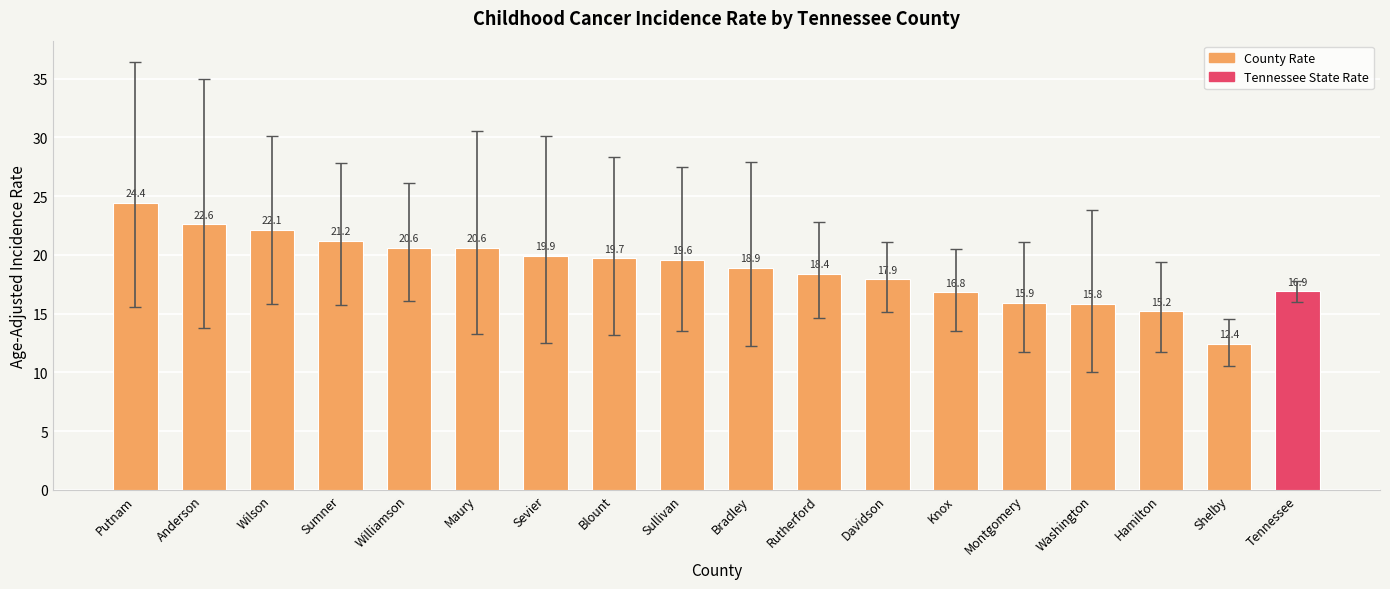

Which has a higher value, Sevier or Blount?

Sevier